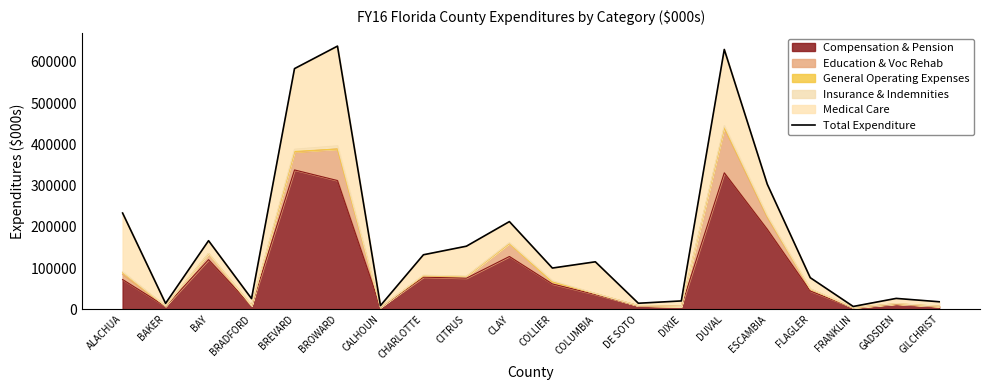

What is the change in value from CALHOUN to COLUMBIA?

+106083.6